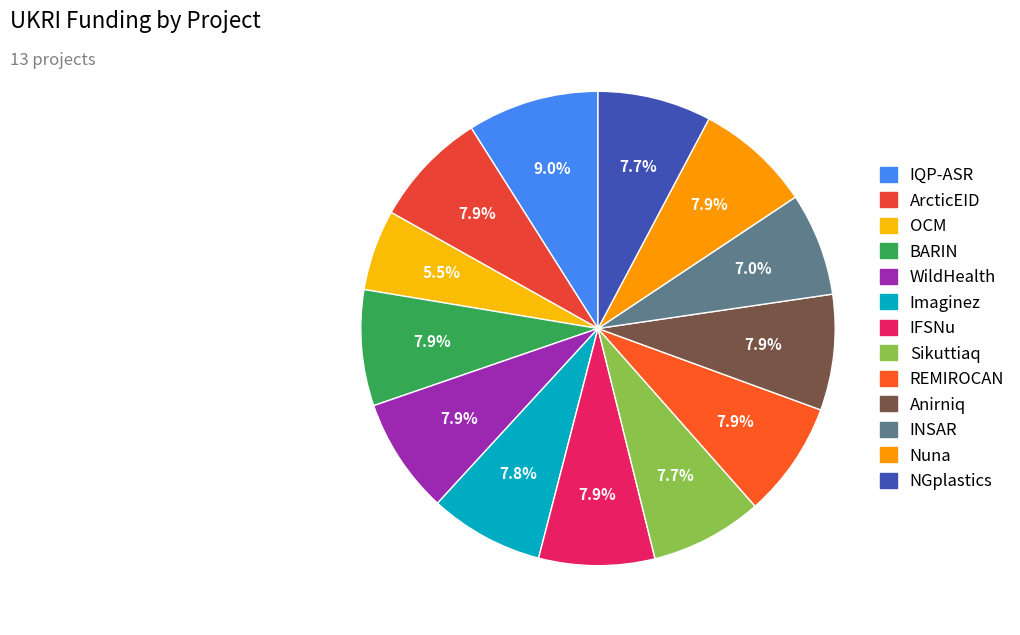

How many slices are in this pie chart?

13